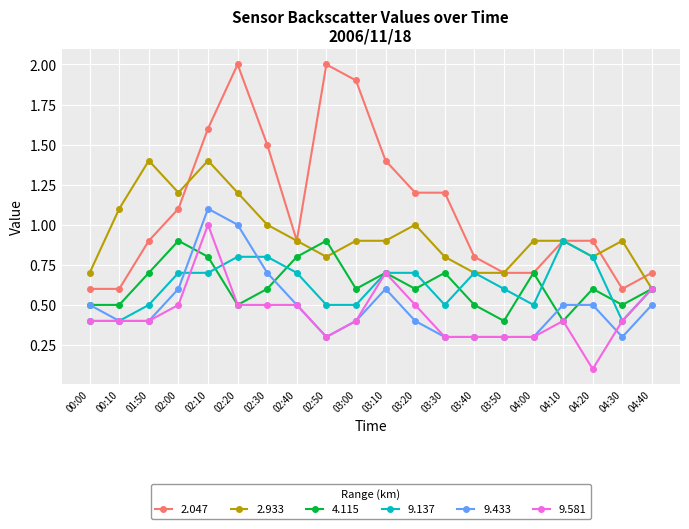

True or false: 9.581 has more than 1 interior local peaks.

True